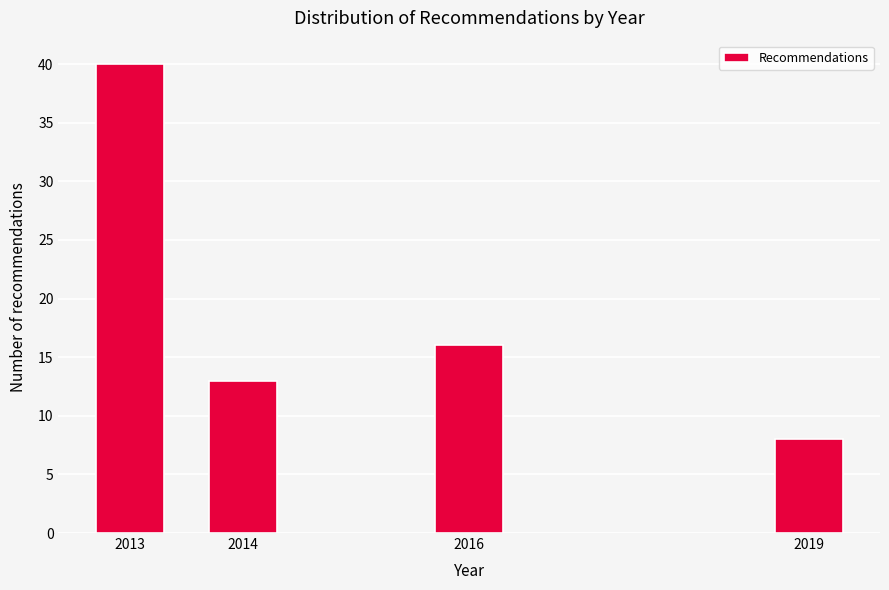

Reading left to right, transcribe all the data shown in this chart.

2013=40	2014=13	2016=16	2019=8